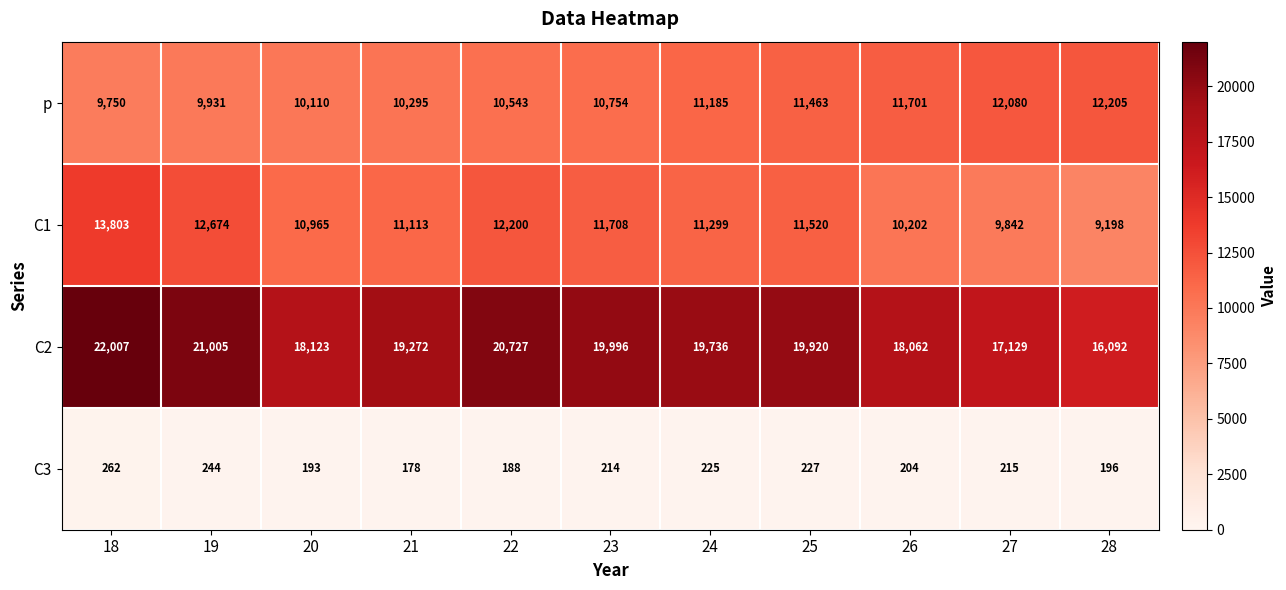

What is the difference between the highest and lowest values at 27?

16914